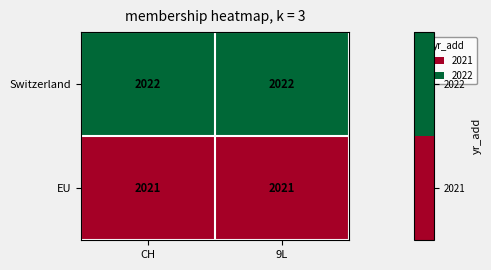

What is the total value across all series at 9L?

4043